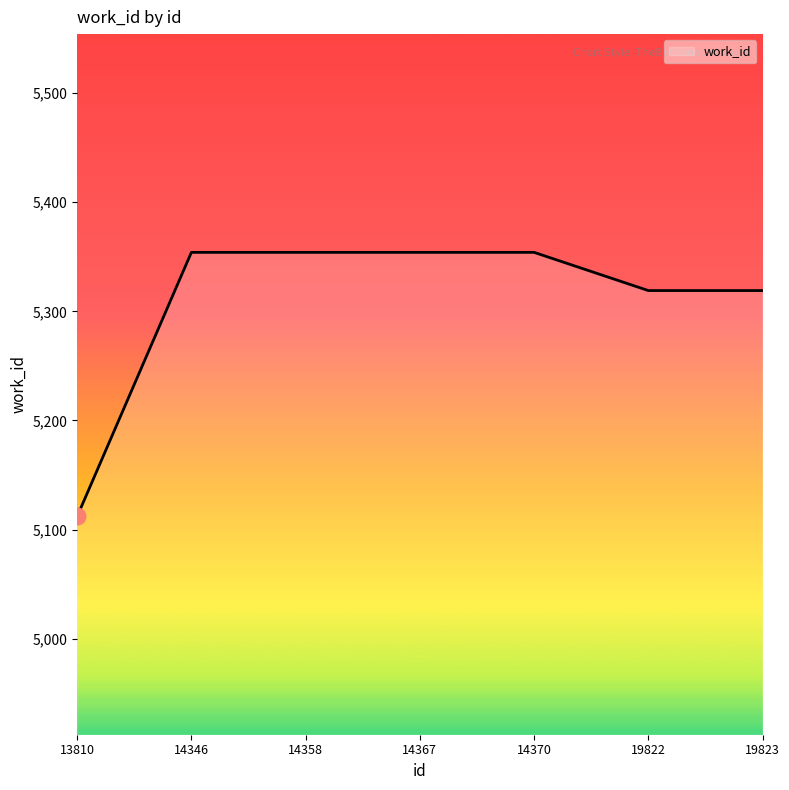

The chart shows a value of 7952 at 14370. True or false?

False